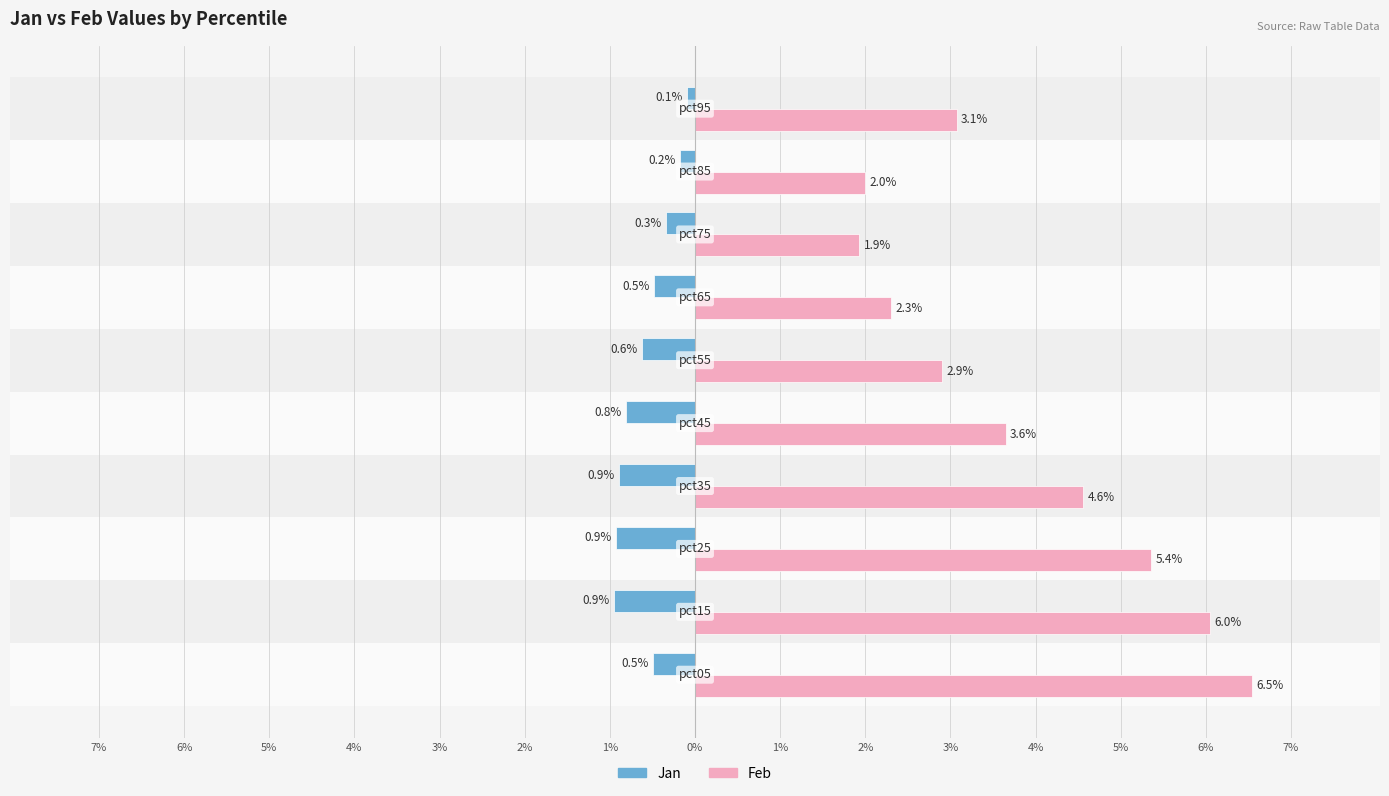

What are all the series names shown in the legend?

Jan, Feb